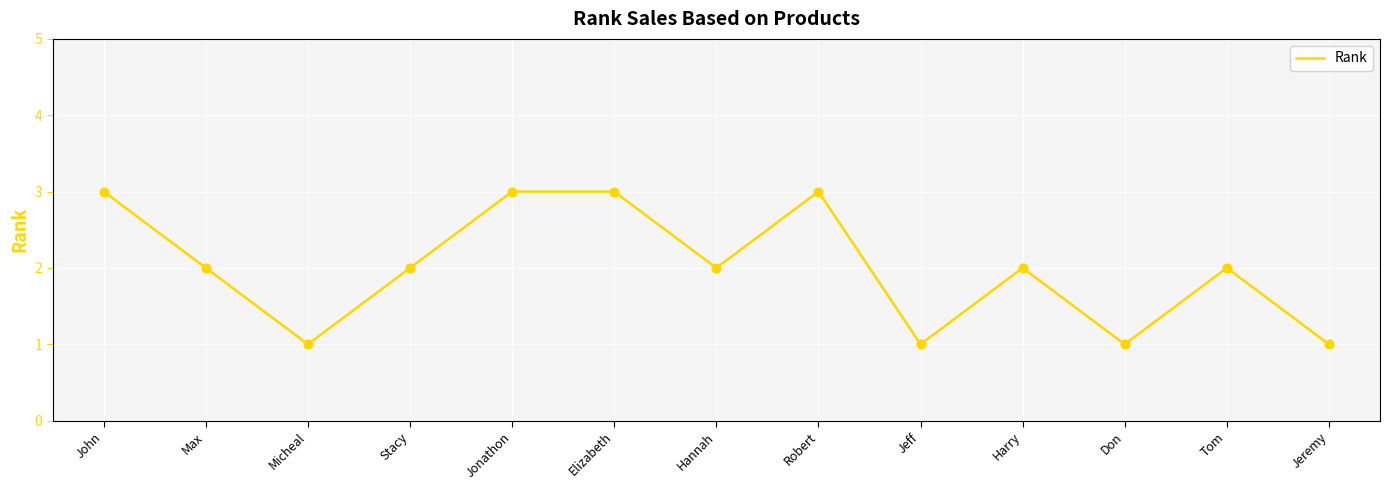

What is the change in value from Elizabeth to Jeff?

-2